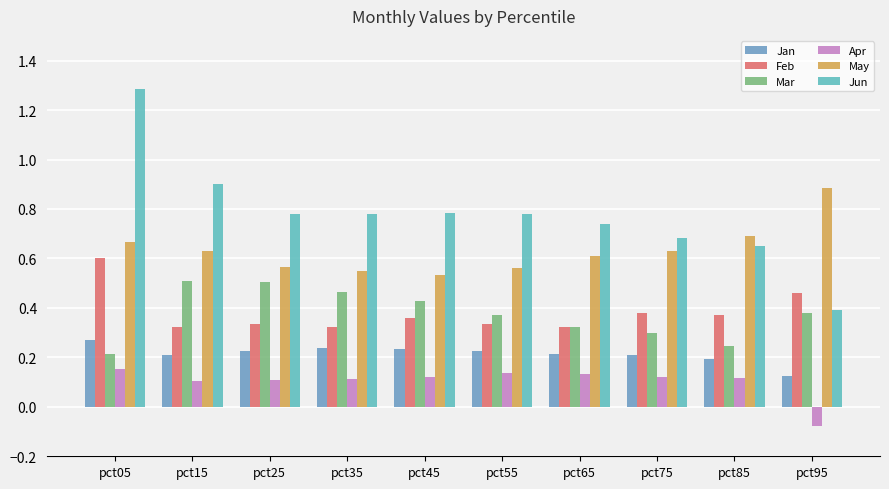

What is the sum of all Apr values?

1.0